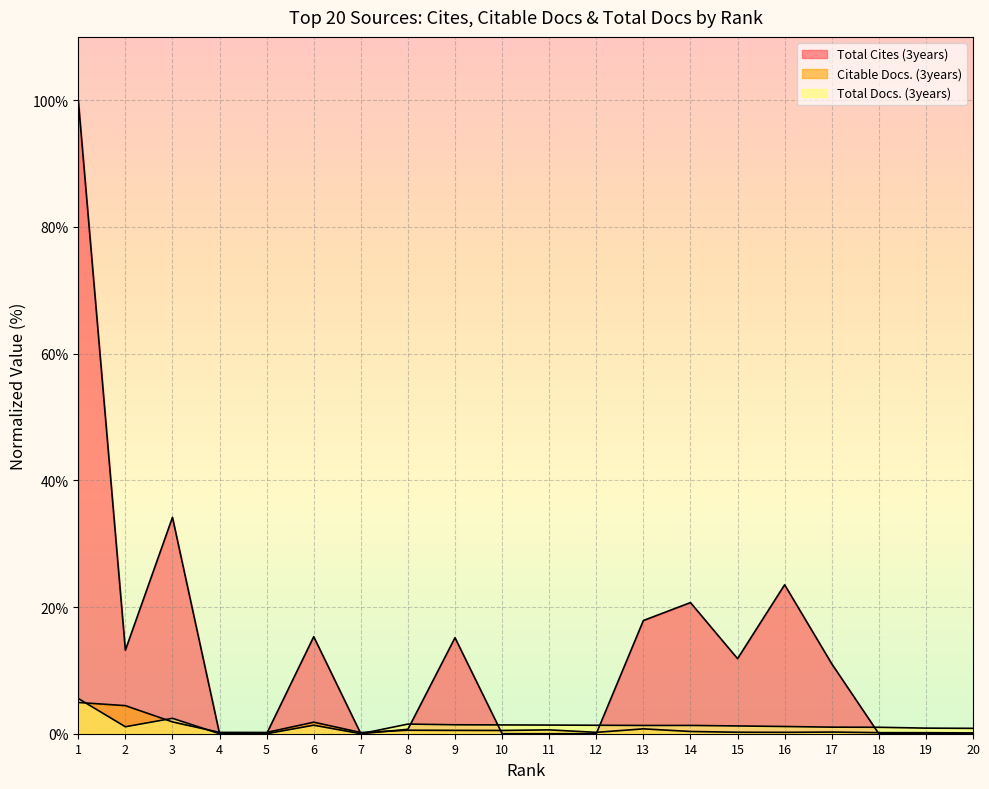

Which category has the lowest value across all series?

4